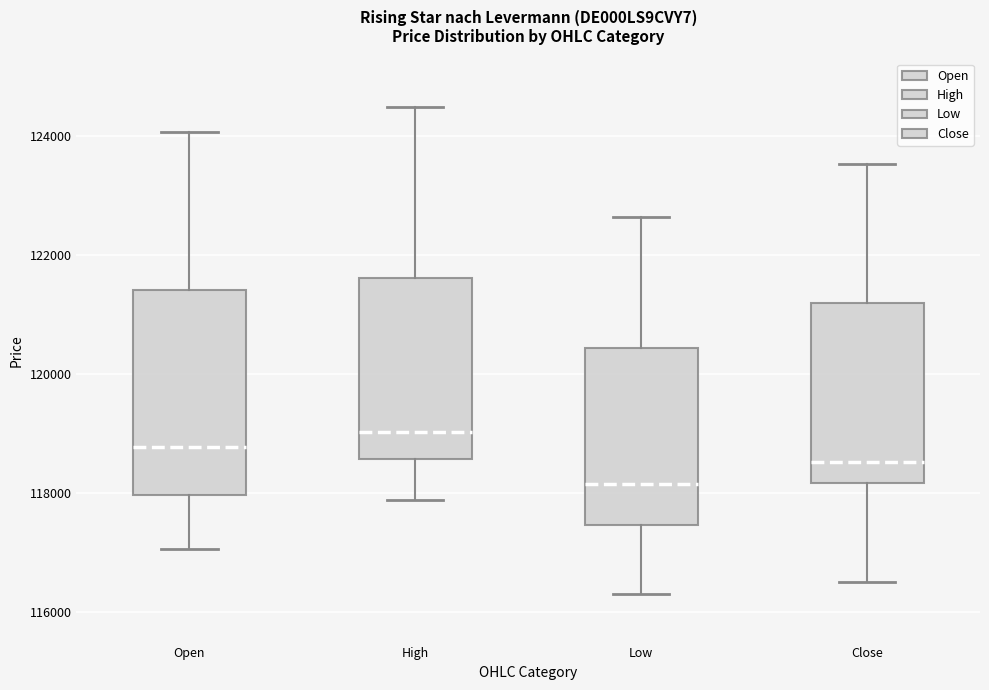

Comparing the boxes themselves (not the whiskers), which one is the tallest?

Open